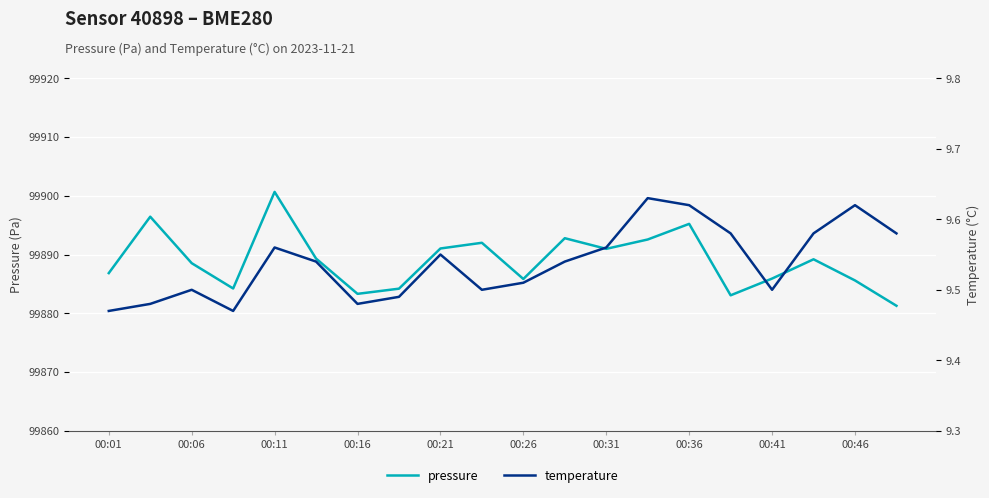

Where is temperature nearest to the value 9?

00:01